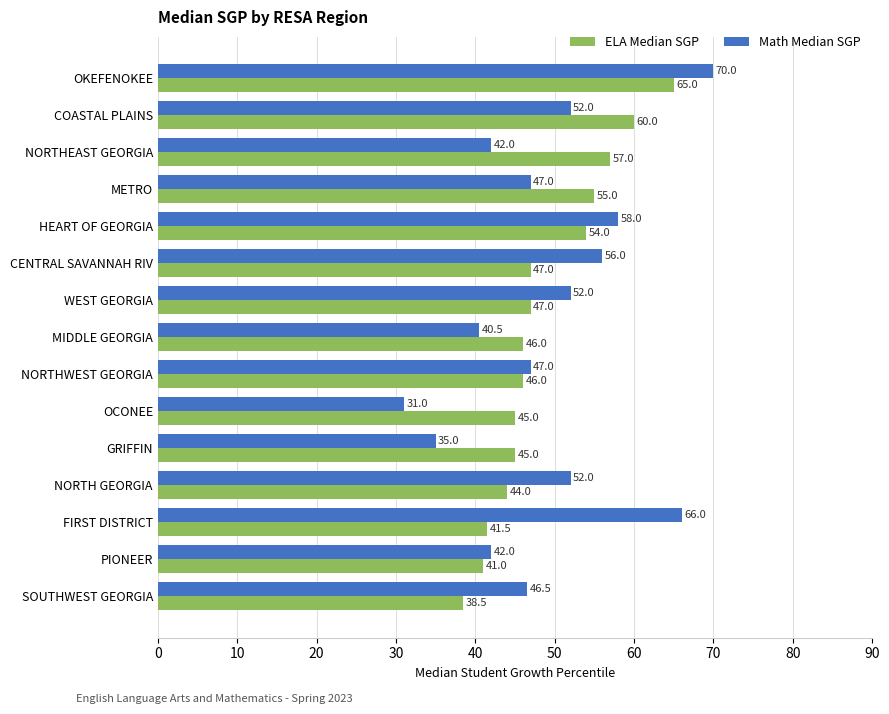

List the series in order of their peak value, lowest first.

ELA Median SGP, Math Median SGP